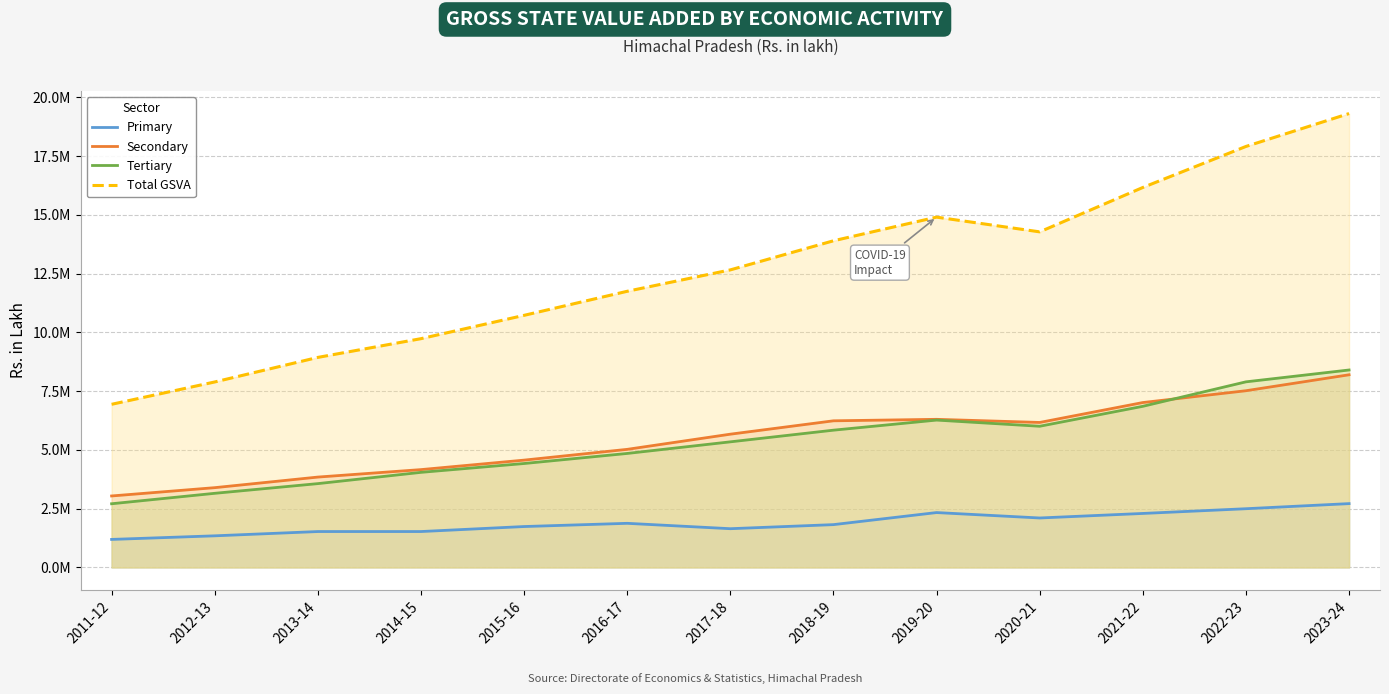

The value of Secondary at 2011-12 is 3040450.2. True or false?

True